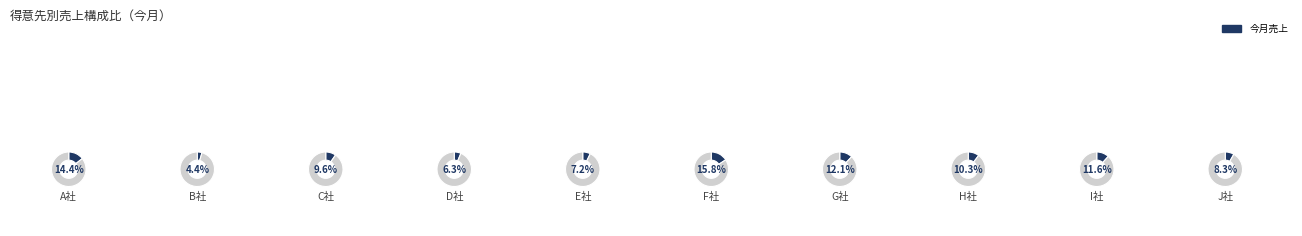

What percentage is the J社 slice, to the nearest percent?

8%